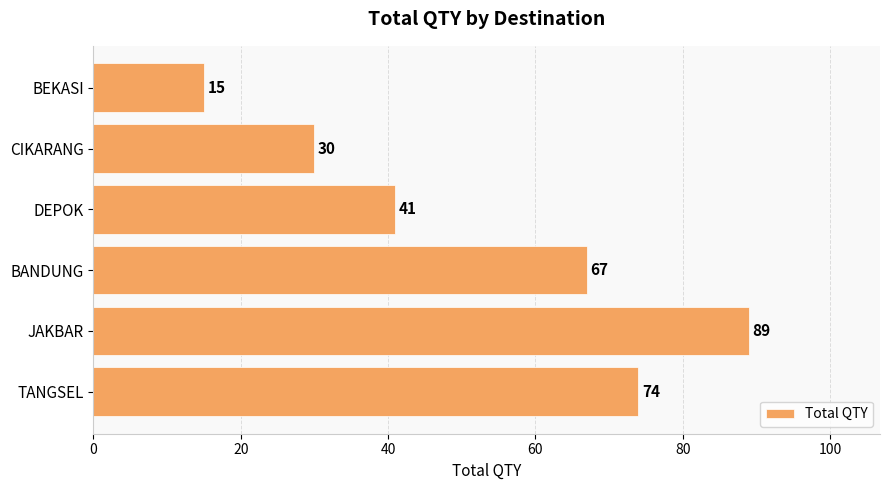

Approximately how many times larger is the value at BANDUNG compared to DEPOK?

1.6